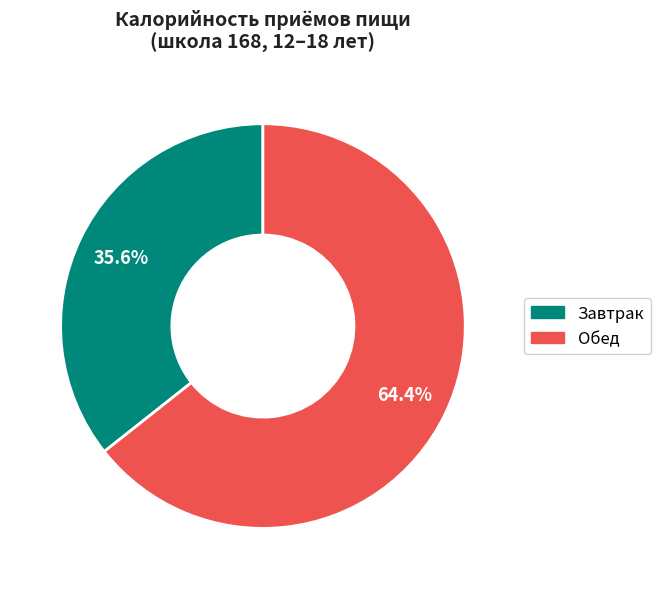

Is there a majority slice in this chart?

Yes